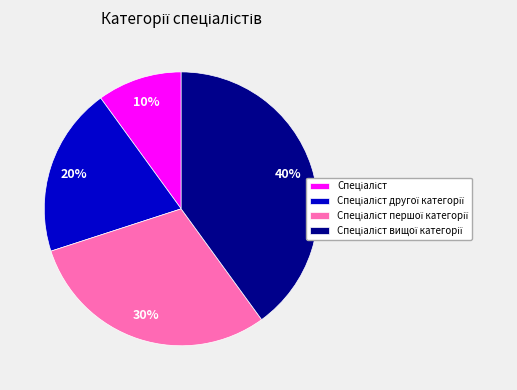

To the nearest percent, what is the difference between the largest and smallest slice percentages?

30%